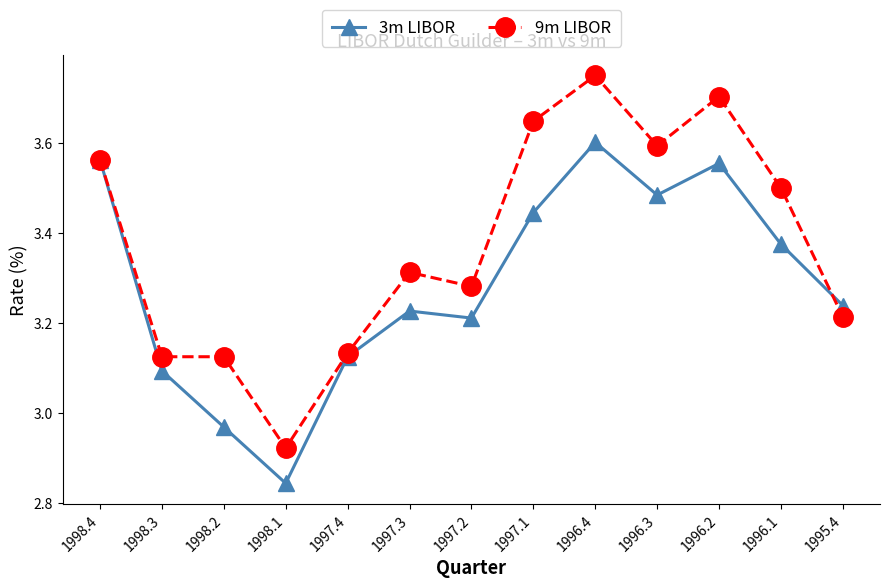

What is the difference between the highest and lowest values at 1996.3?

0.1